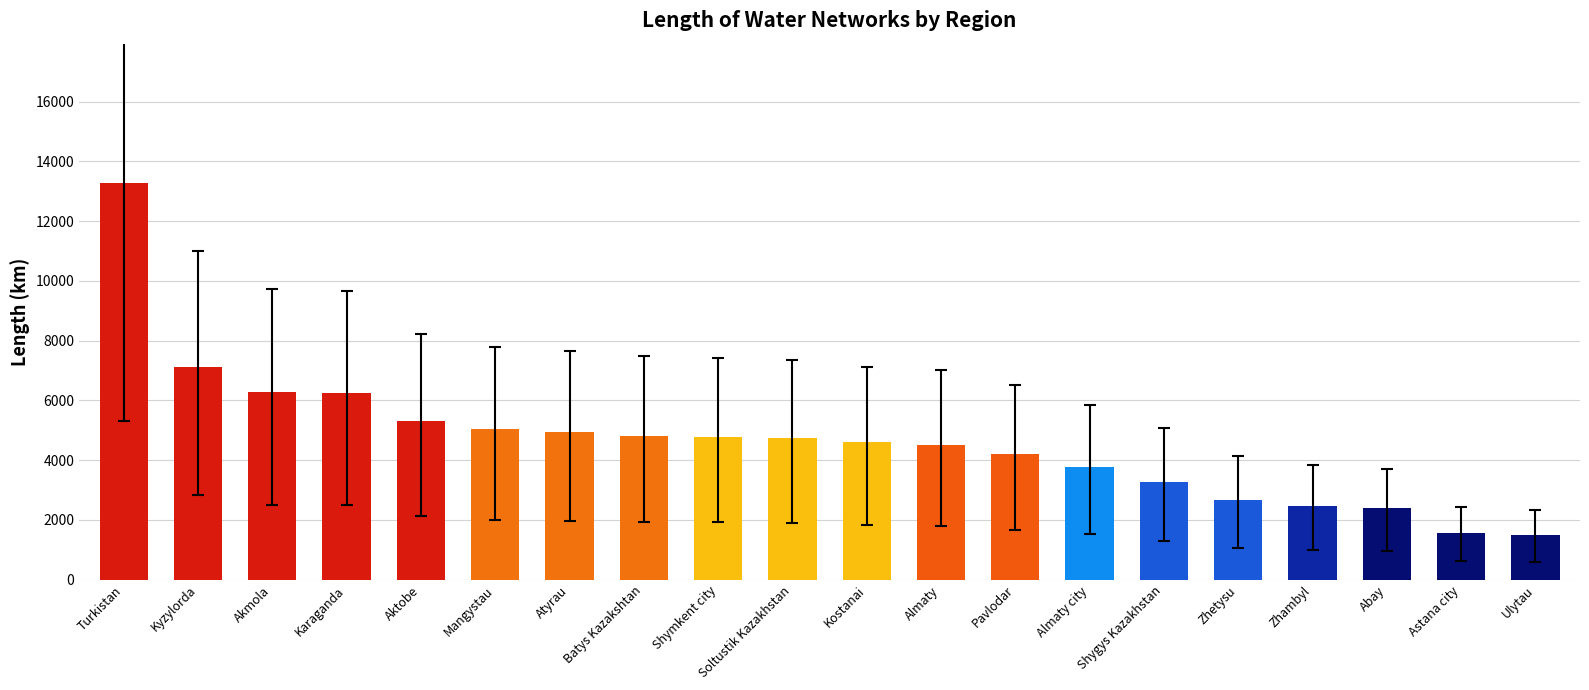

Which category has the highest value across all series?

Turkistan